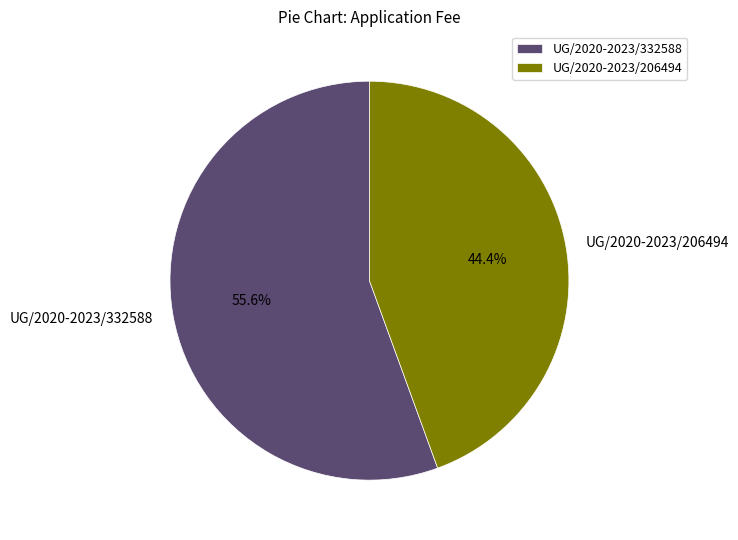

What percentage do UG/2020-2023/206494 and UG/2020-2023/332588 together represent?

100.0%